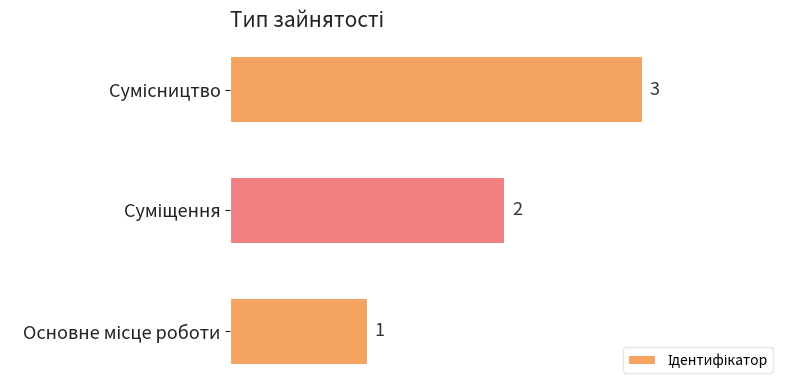

How many values are between 1 and 3?

3